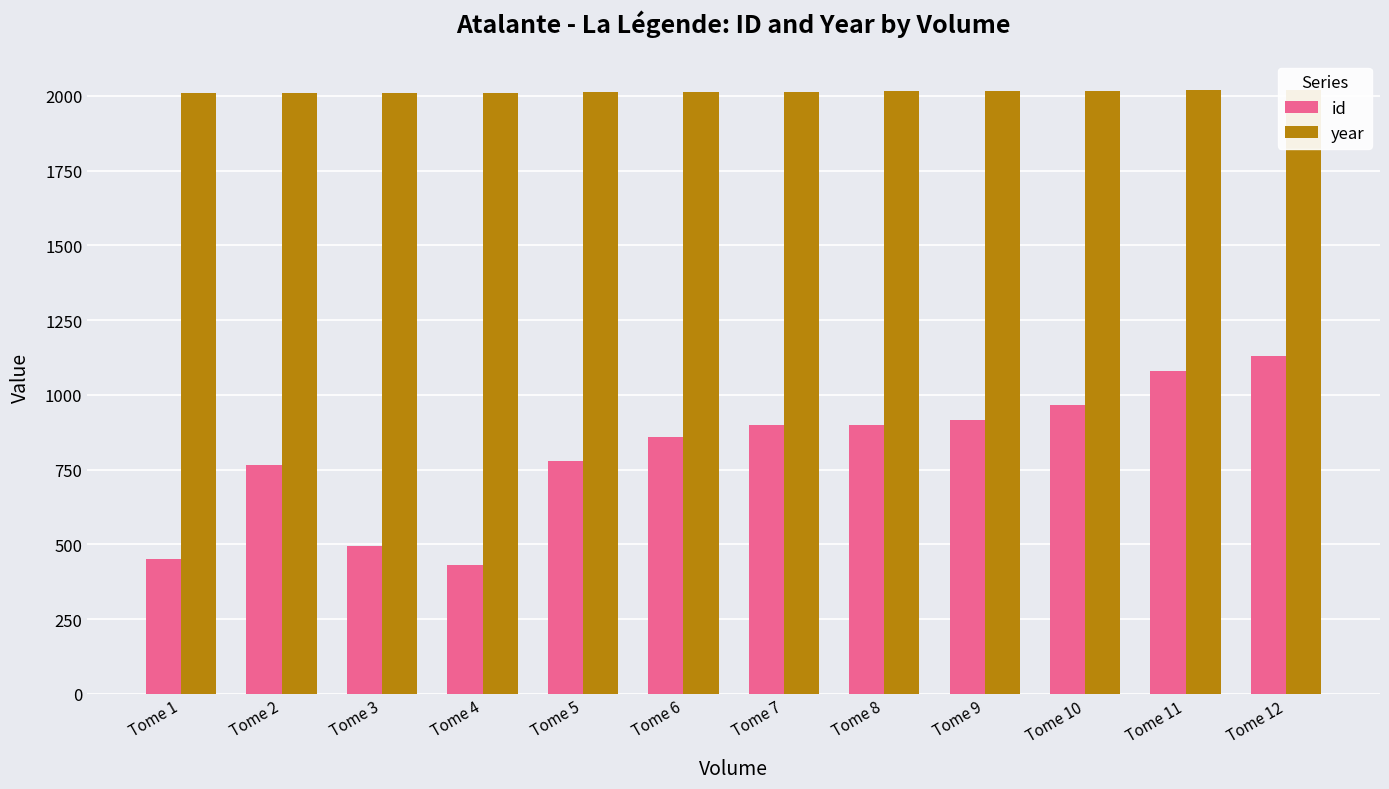

True or false: year has a value of 3357 at Tome 9.

False